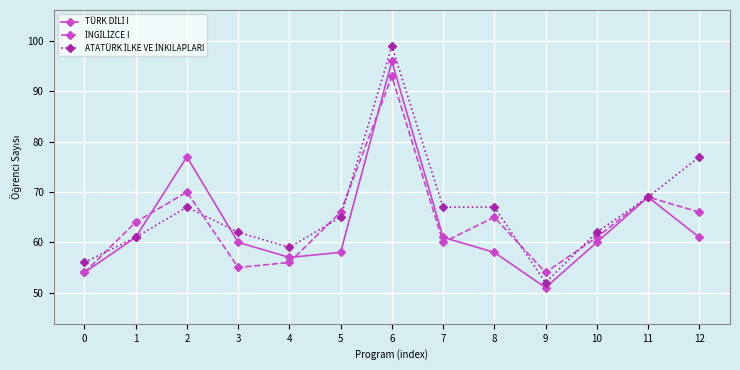

How many categories are shown in the chart?

13